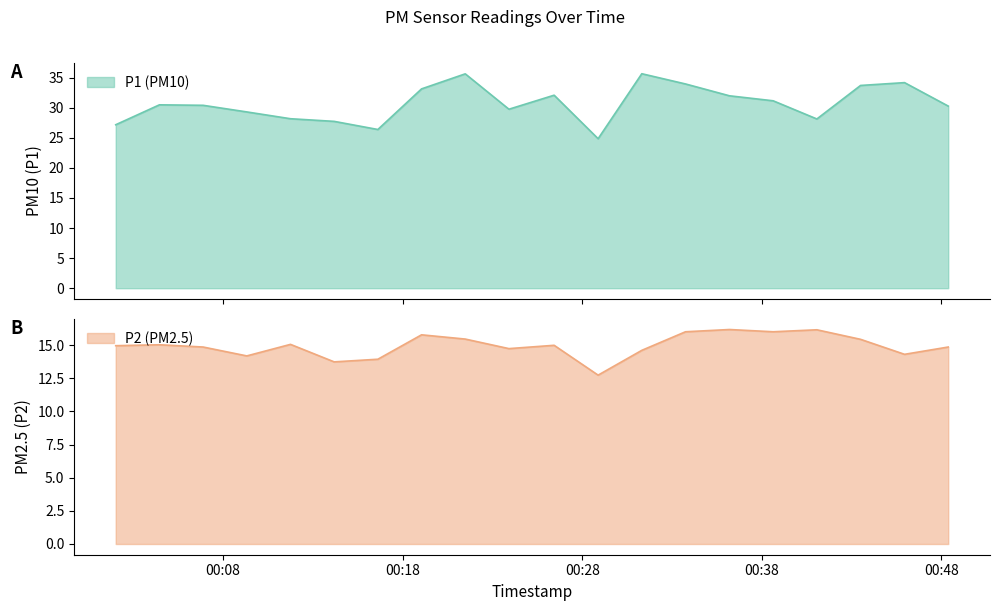

At which label does P2 reach its peak?

2024-01-27T00:36:12